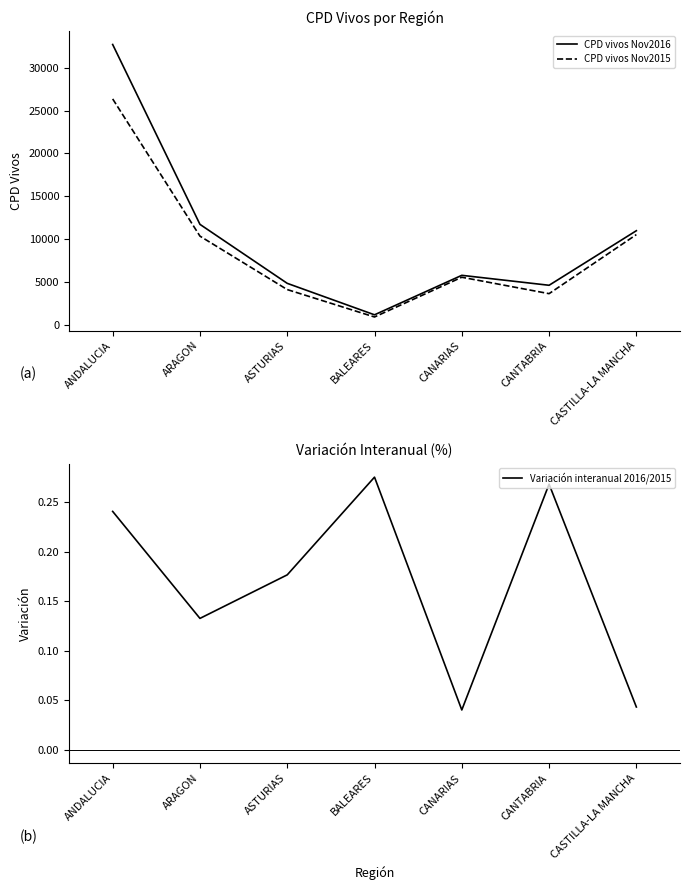

At which category does CPD vivos Nov2015 reach its first local peak?

CANARIAS